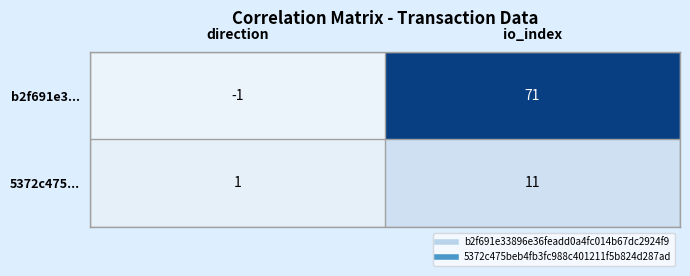

The value of 5372c475... at io_index is 5. True or false?

False